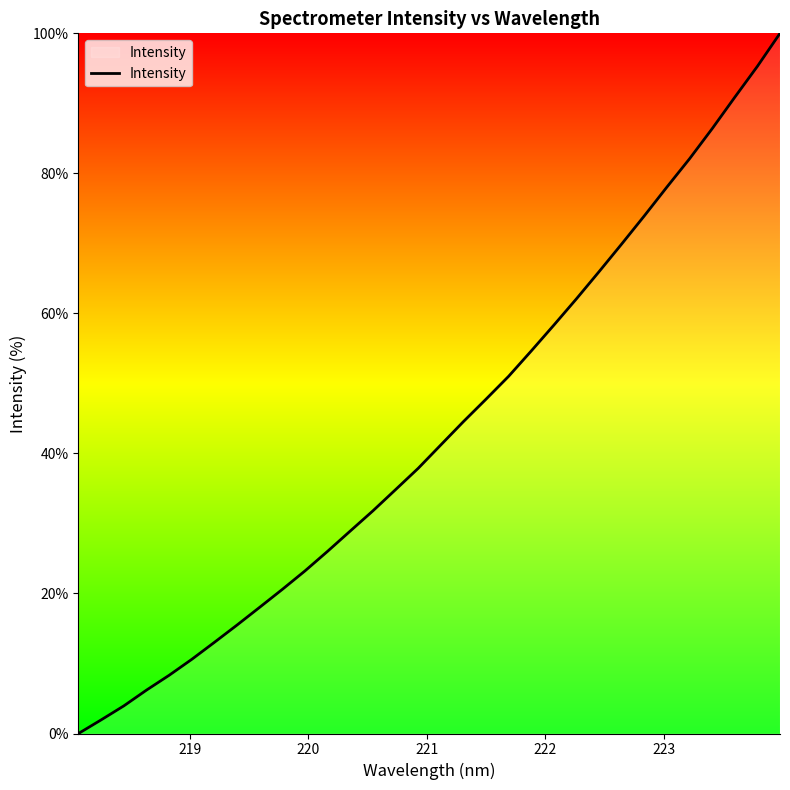

What is the difference between the maximum and minimum values?

100.0